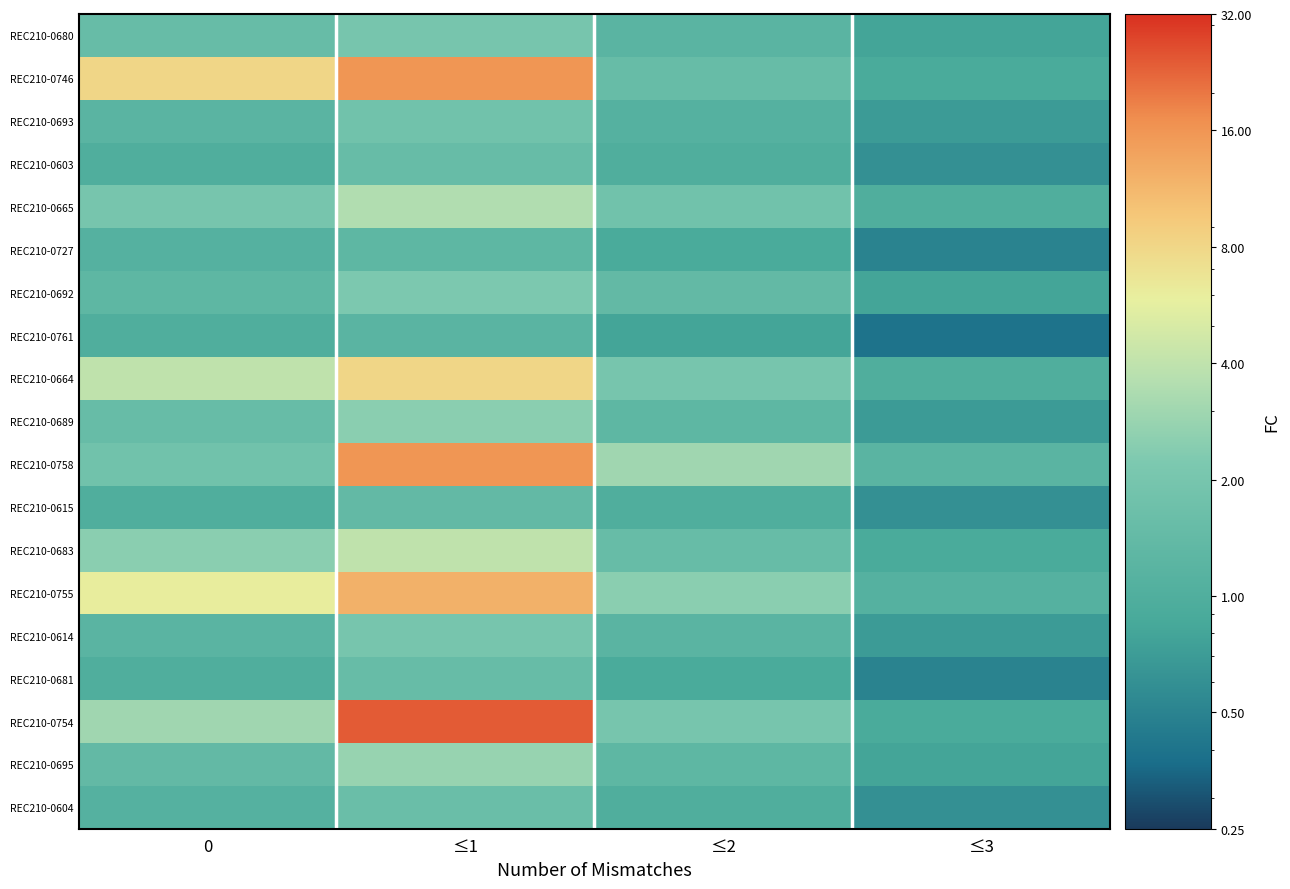

List the series in order of their peak value, highest first.

REC210-0754, REC210-0746, REC210-0758, REC210-0755, REC210-0664, REC210-0683, REC210-0665, REC210-0695, REC210-0689, REC210-0692, REC210-0680, REC210-0614, REC210-0693, REC210-0604, REC210-0603, REC210-0681, REC210-0615, REC210-0727, REC210-0761